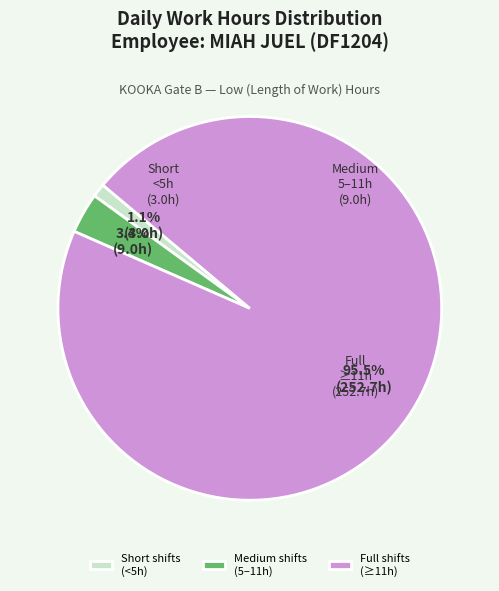

To the nearest percent, what is the difference between the largest and smallest slice percentages?

94%